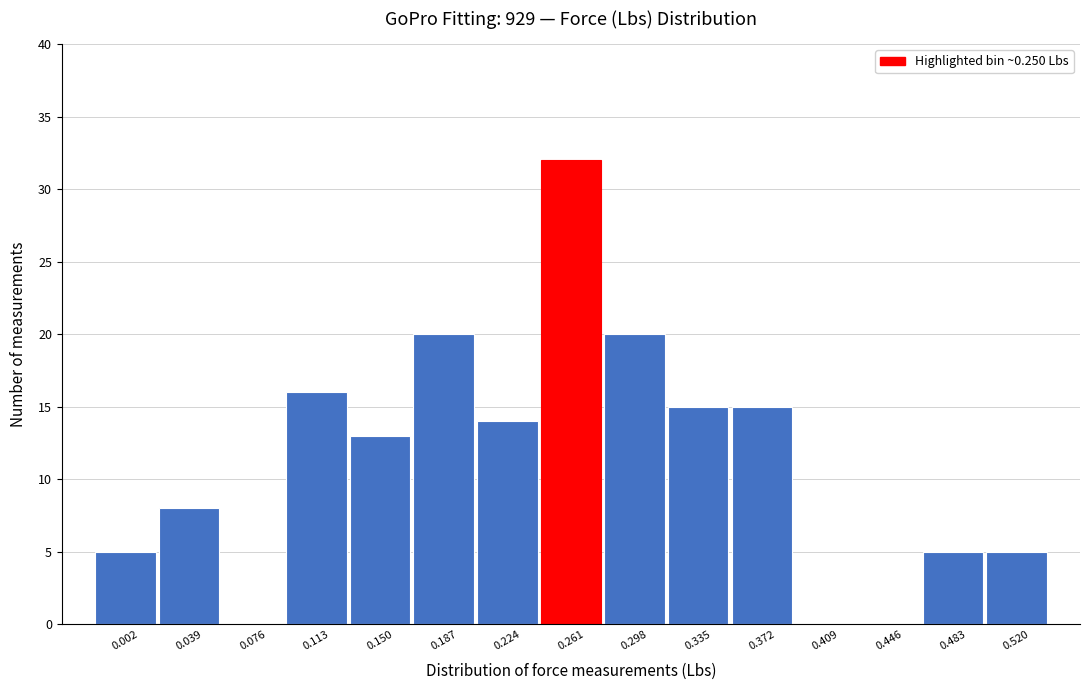

How tall is the bar that spans 0.095 to 0.130 on the x-axis? Neither the bar edges nor the heights are printed on the chart, so give them approximately, as read against the axes.

16